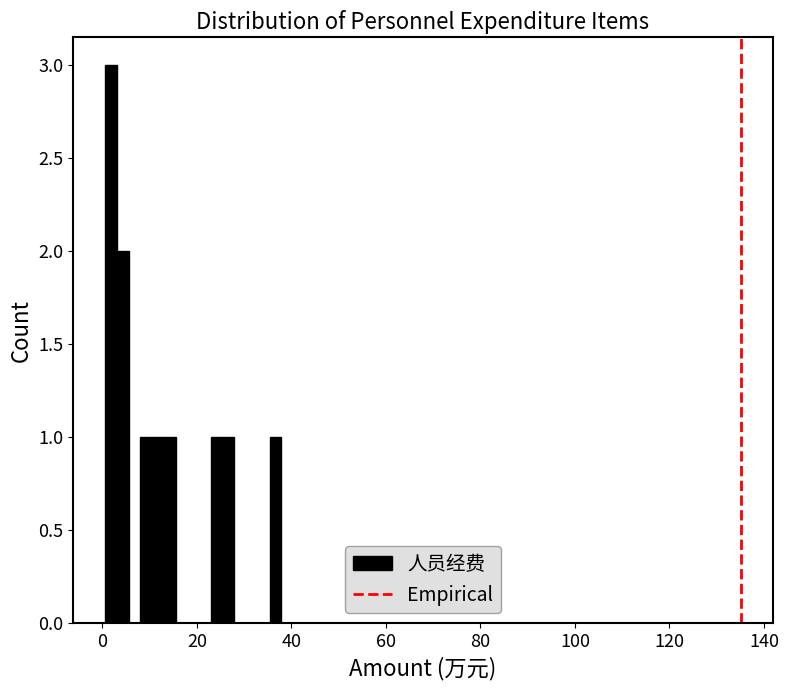

Around what value on the x-axis is the tallest bar? Give the approximate position of its centre, as read against the axis.

2